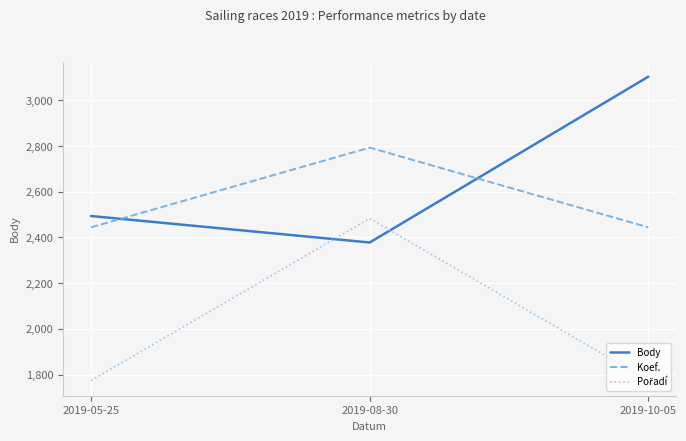

At which label is Body closest to 2741?

2019-05-25